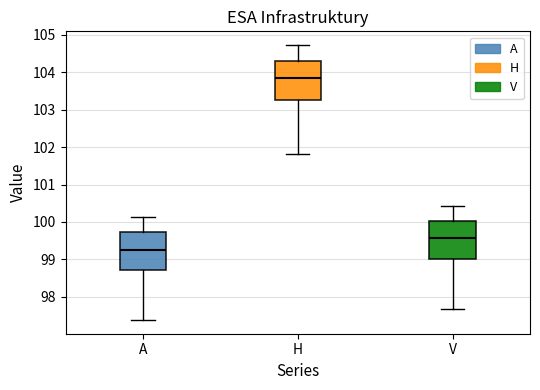

Where is the upper edge of the box for V on the y-axis? The values are not printed on the chart, so give them approximately, as read against the axis.

100.0